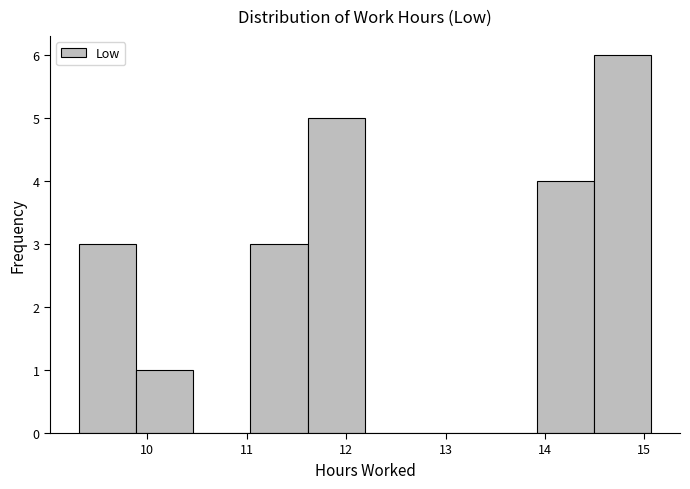

Reading left to right, list every bar in this chart as the range it spans on the x-axis followed by its height. Neither the bar edges nor the heights are printed on the chart, so give them approximately, as read against the axes.

9.3 to 9.9: 3
9.9 to 10.5: 1
10.5 to 11.0: 0
11.0 to 11.6: 3
11.6 to 12.2: 5
12.2 to 12.8: 0
12.8 to 13.3: 0
13.3 to 13.9: 0
13.9 to 14.5: 4
14.5 to 15.1: 6